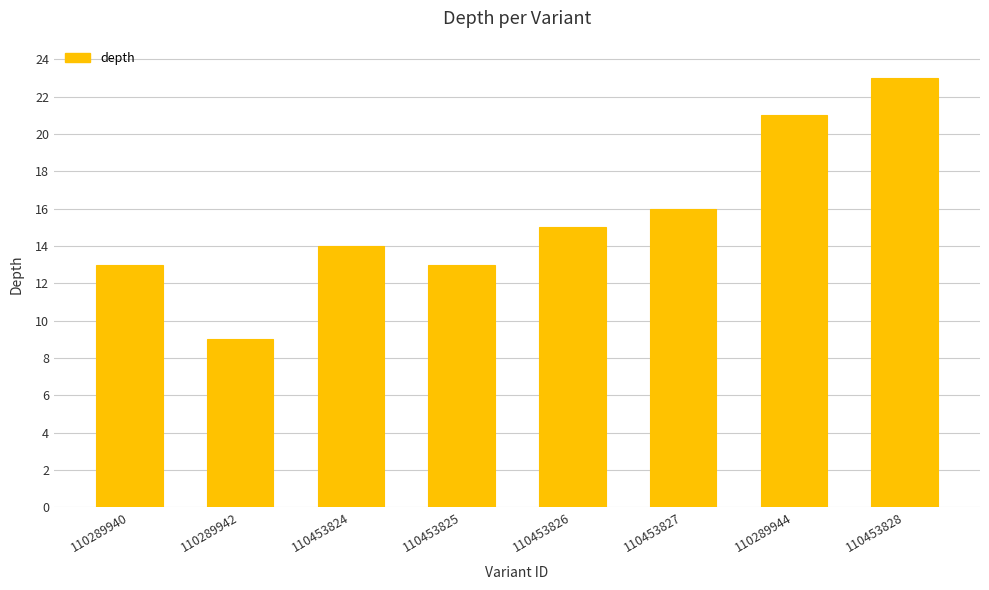

What is the change in value from 110289942 to 110453825?

+4